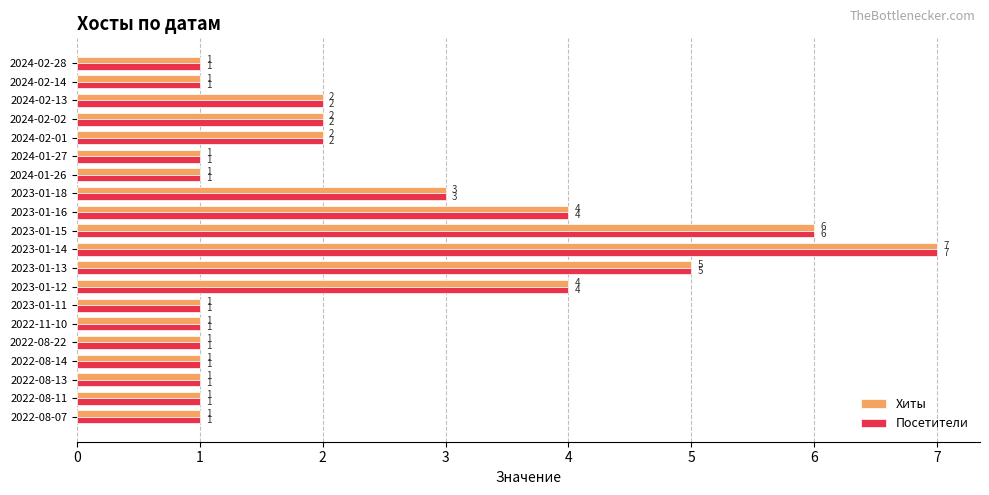

Read the Посетители value at 2023-01-12.

4